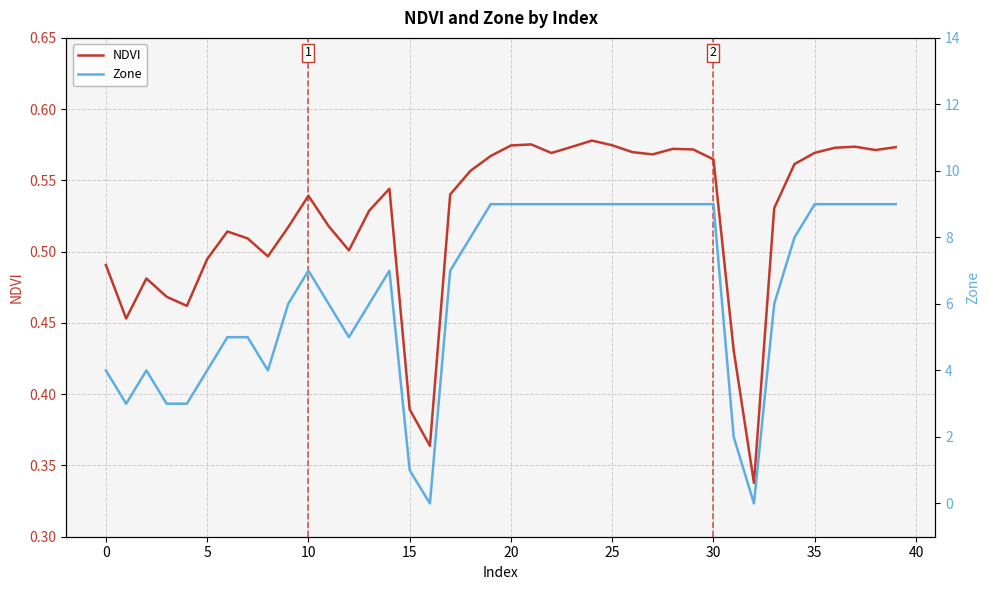

The NDVI series shows 0.6 at 23. True or false?

True